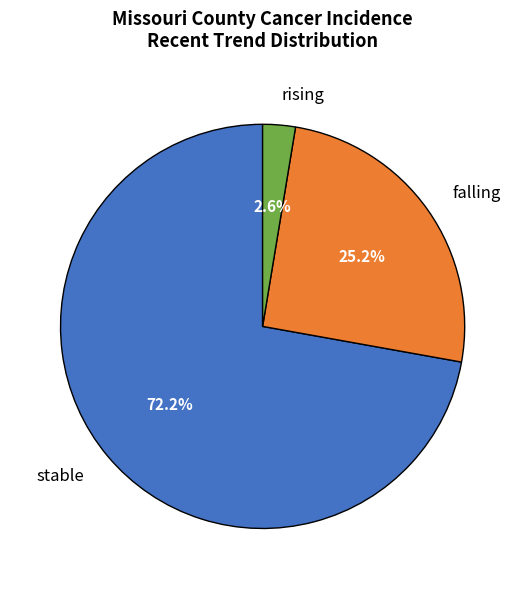

How many slices are in this pie chart?

3